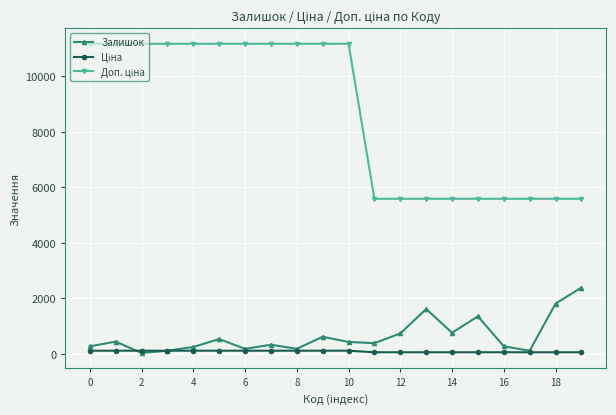

What is the maximum value shown in the chart?

11169.0